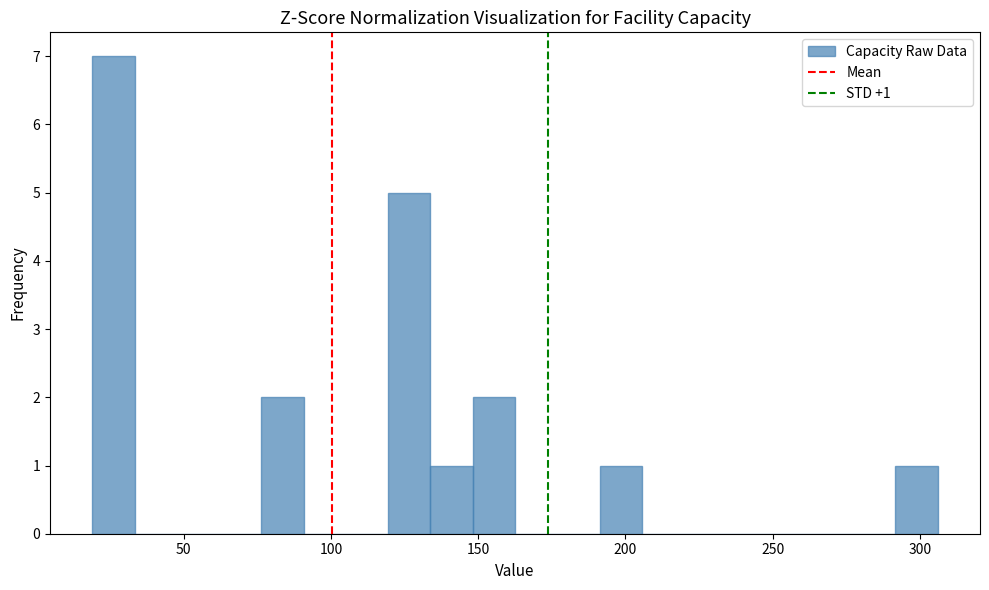

Around what value on the x-axis is the tallest bar? Give the approximate position of its centre, as read against the axis.

25